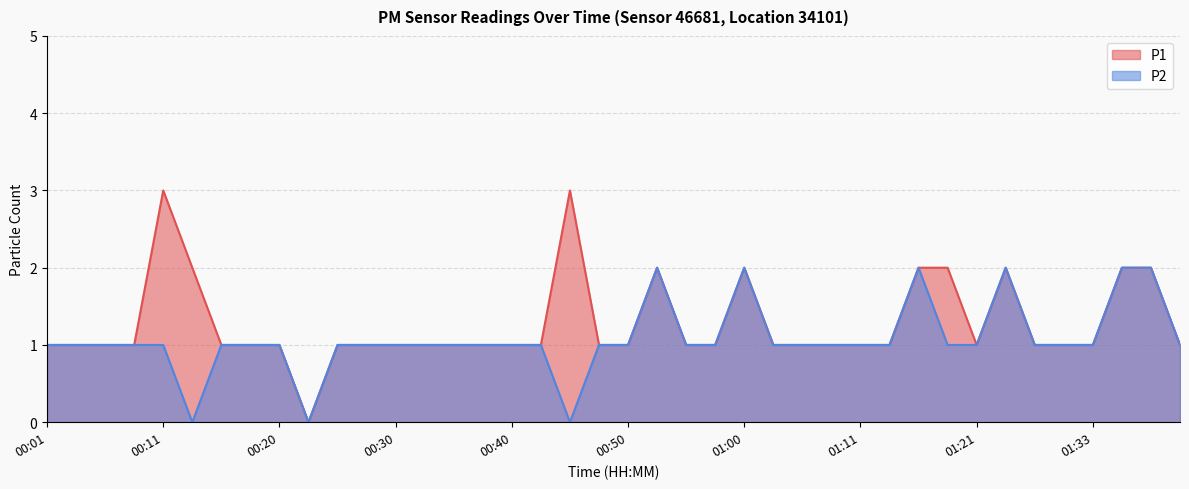

How many P1 values are between 1 and 2?

37